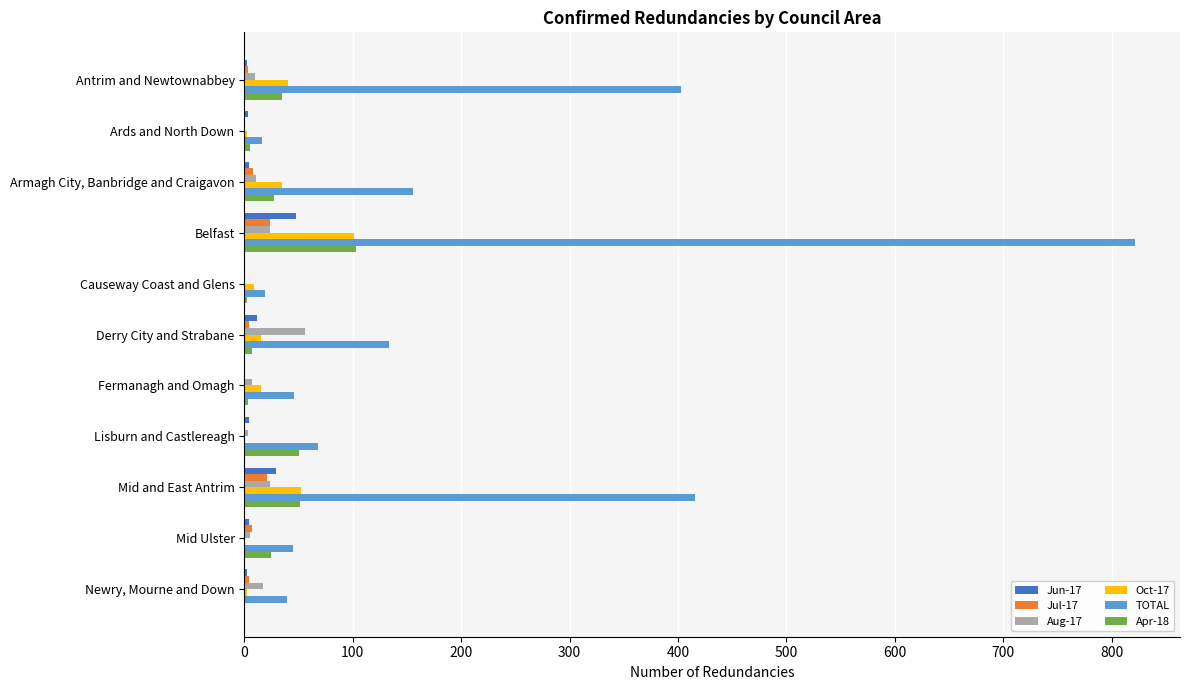

What is the sum of all Jun-17 values?

109